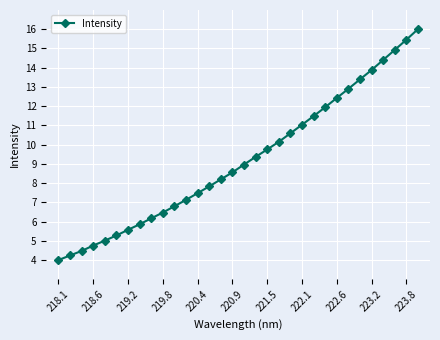

What is the value of the 31st point from the left?

15.5